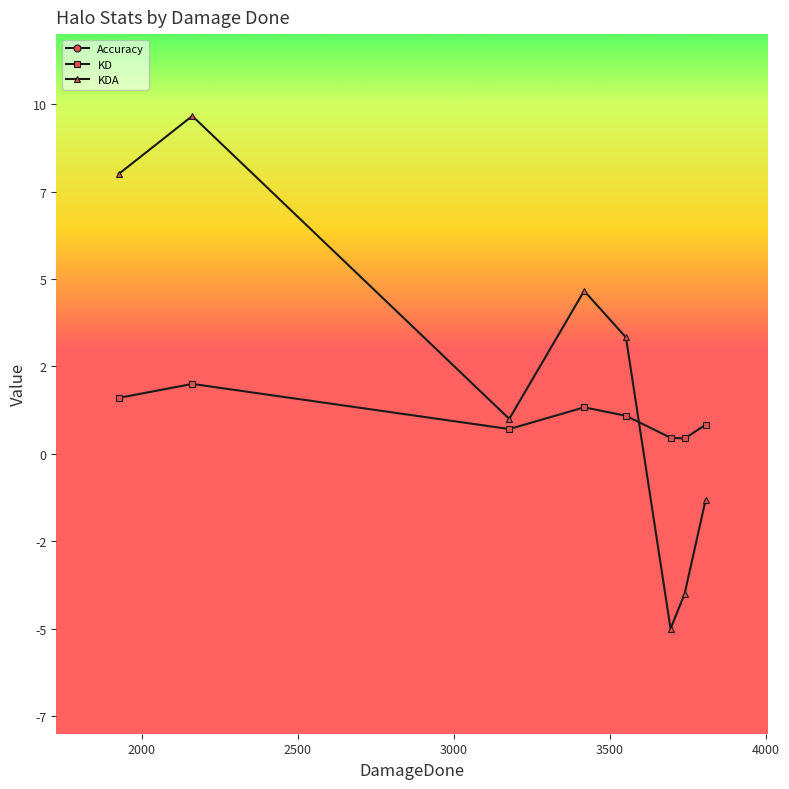

What are all the series names shown in the legend?

Accuracy, KD, KDA